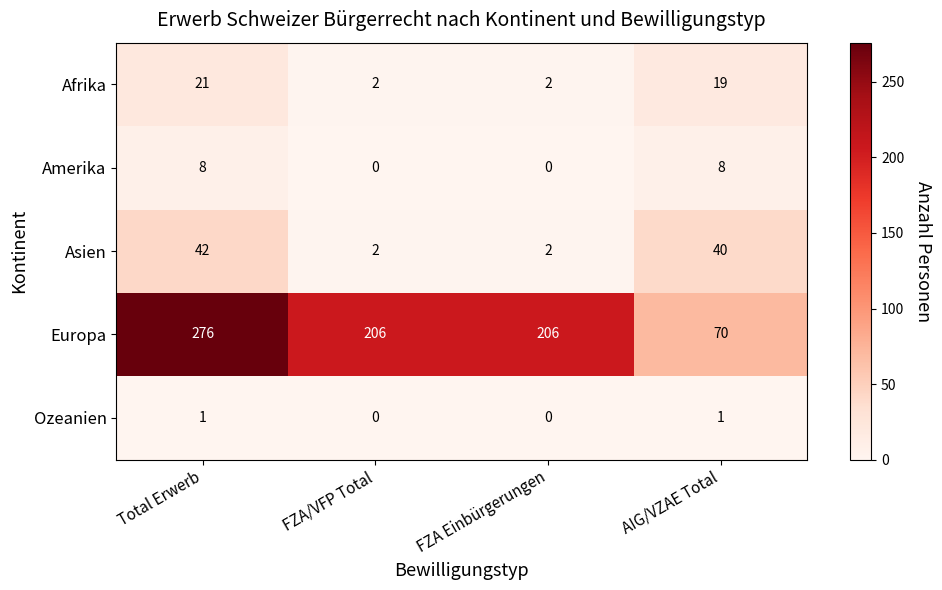

What is the sum of all Europa values?

758